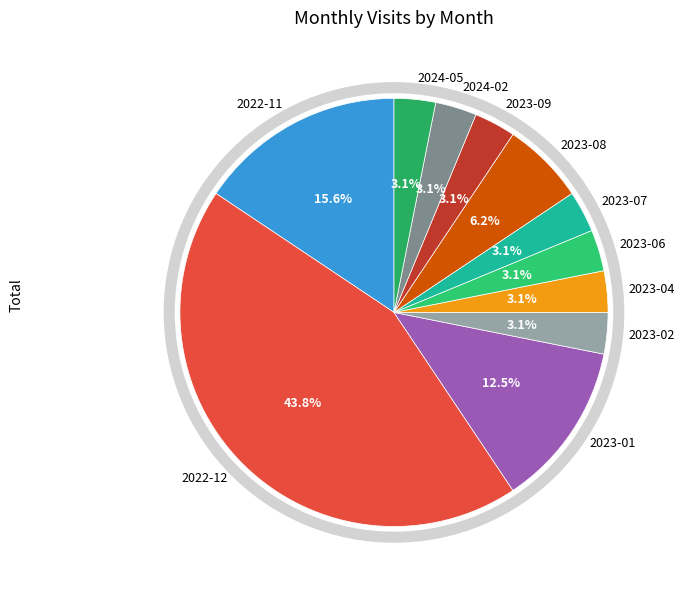

To the nearest percent, what is the combined percentage of 2023-08 and 2023-06?

9%